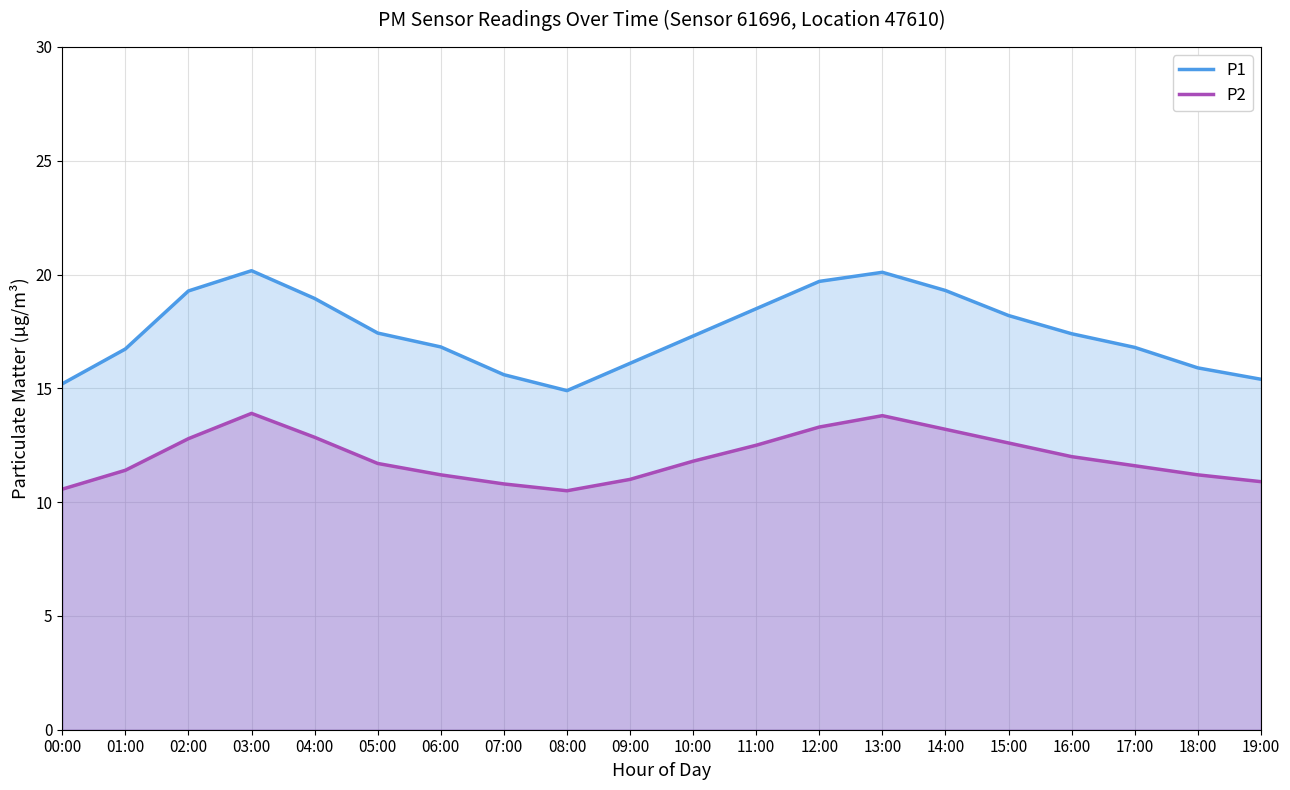

How many lines are shown in the chart?

2